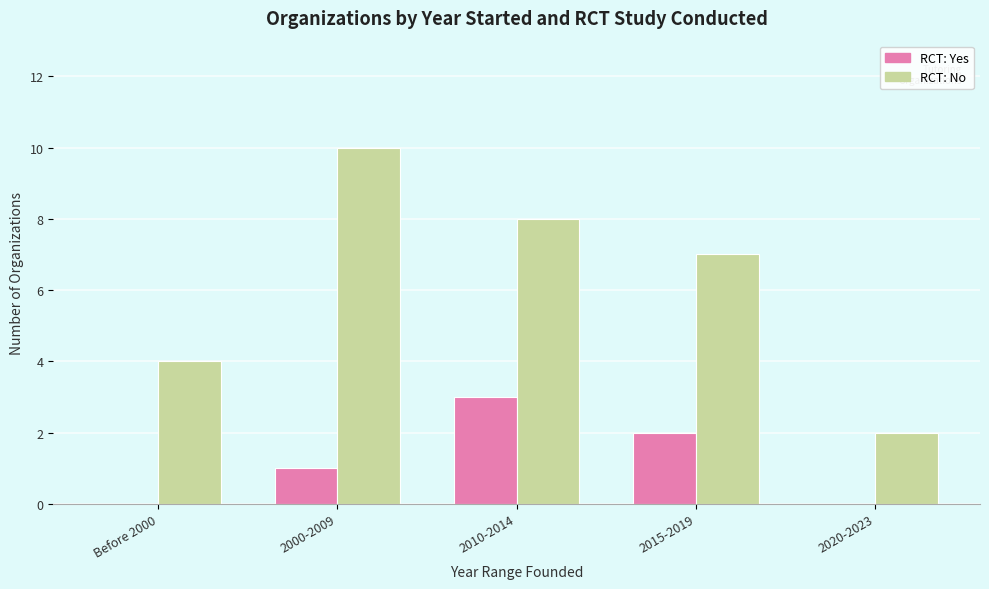

How many series are shown in this chart?

2